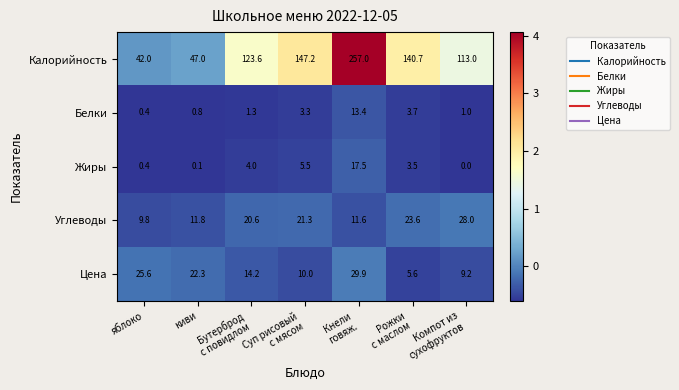

Which series has the largest range (max minus min)?

Калорийность